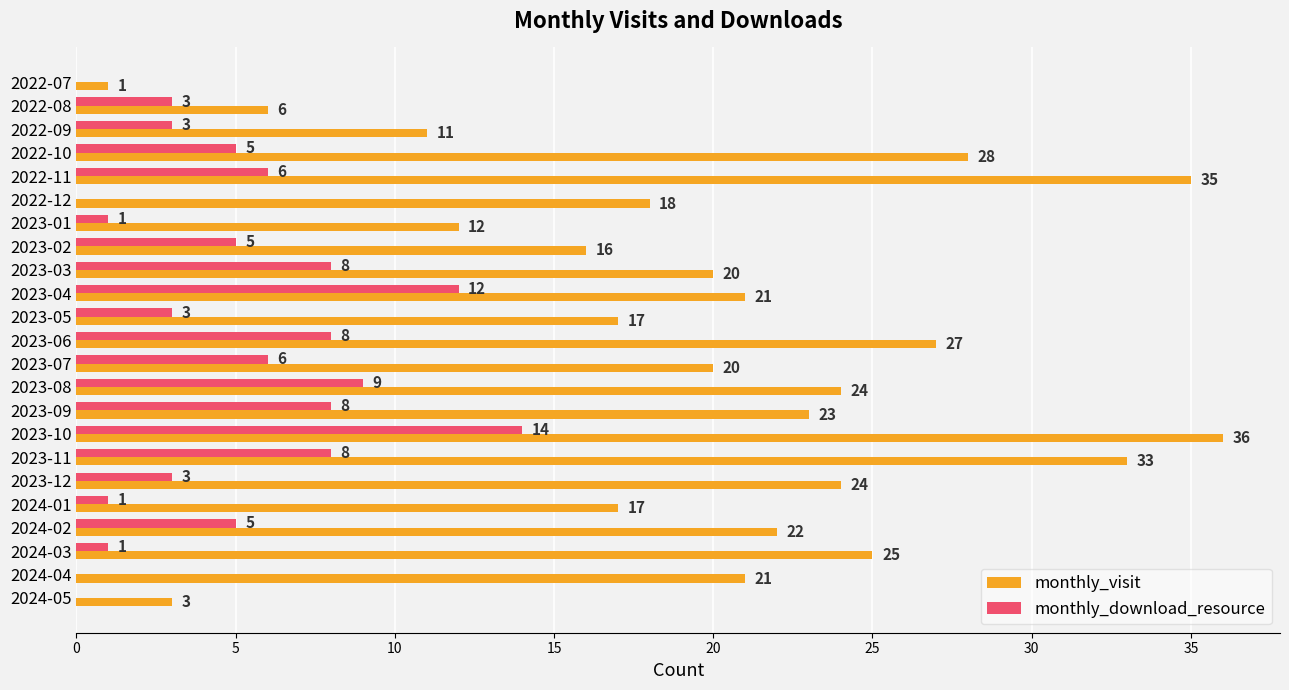

Is the value of monthly_download_resource at 2023-06 greater than the value of monthly_visit at 2023-02?

No